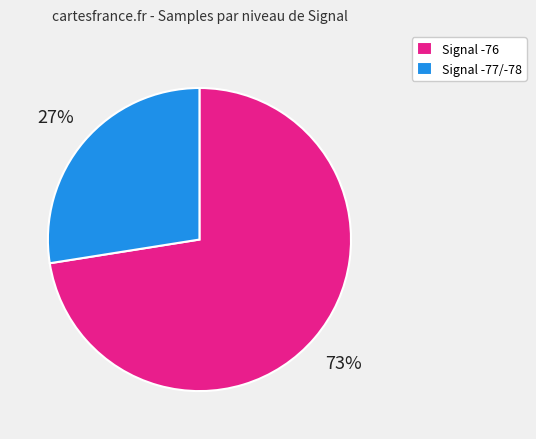

Approximately how many times larger is the value at Signal -77/-78 compared to Signal -76?

0.4